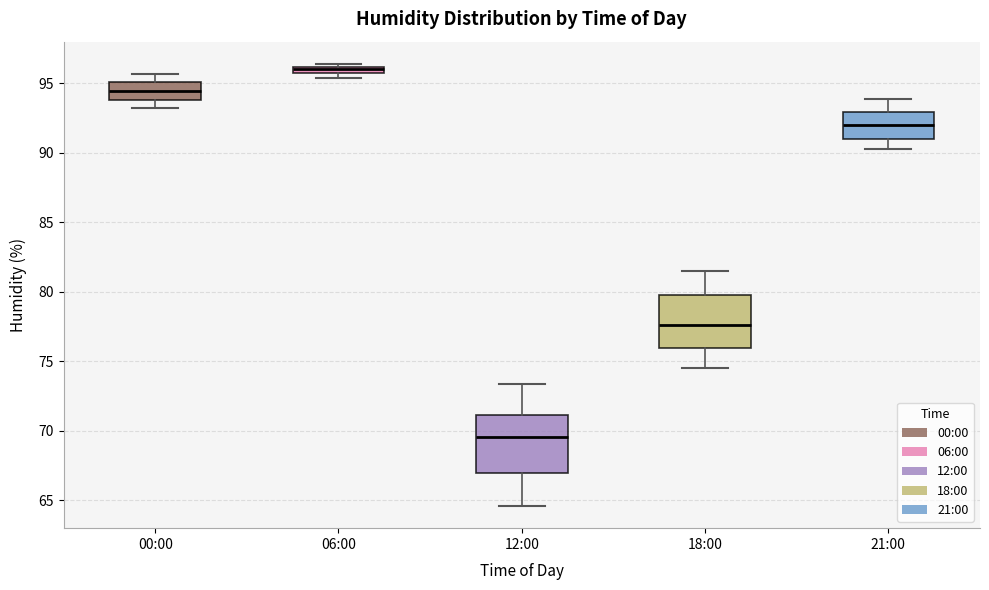

Which box's median line is the lowest?

12:00